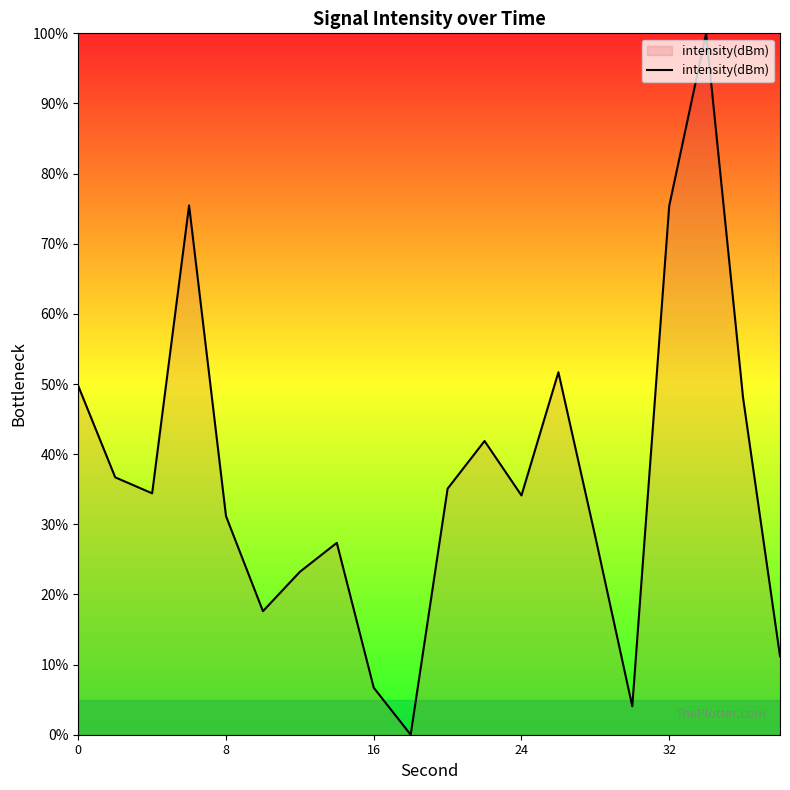

What is the difference between the maximum and minimum values?

100.0